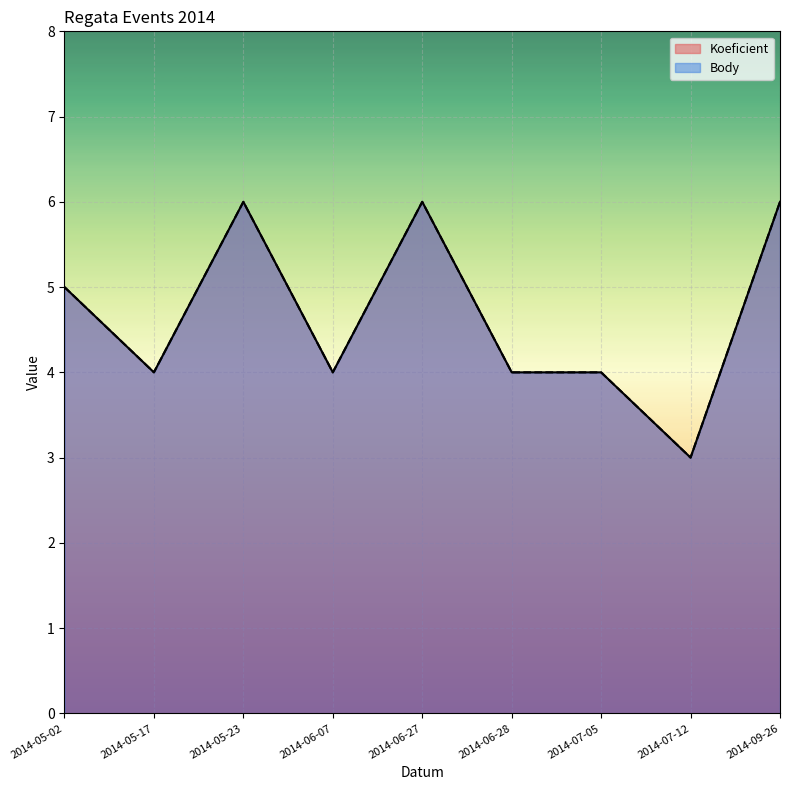

Is the value of Body at 2014-05-17 greater than the value of Koeficient at 2014-05-23?

No